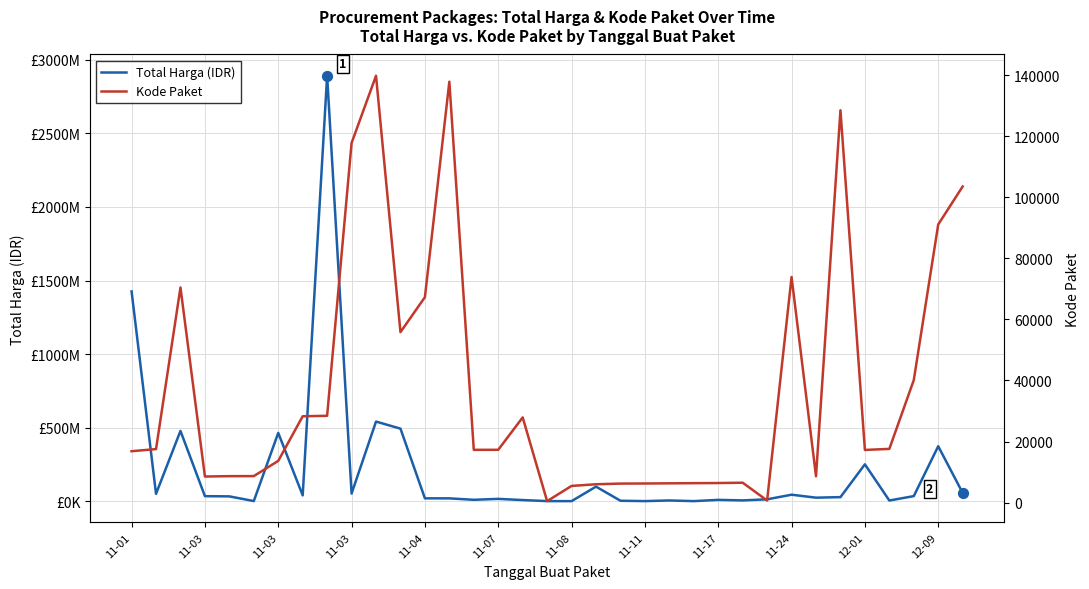

Which series has the largest total across all categories?

Total Harga (IDR)